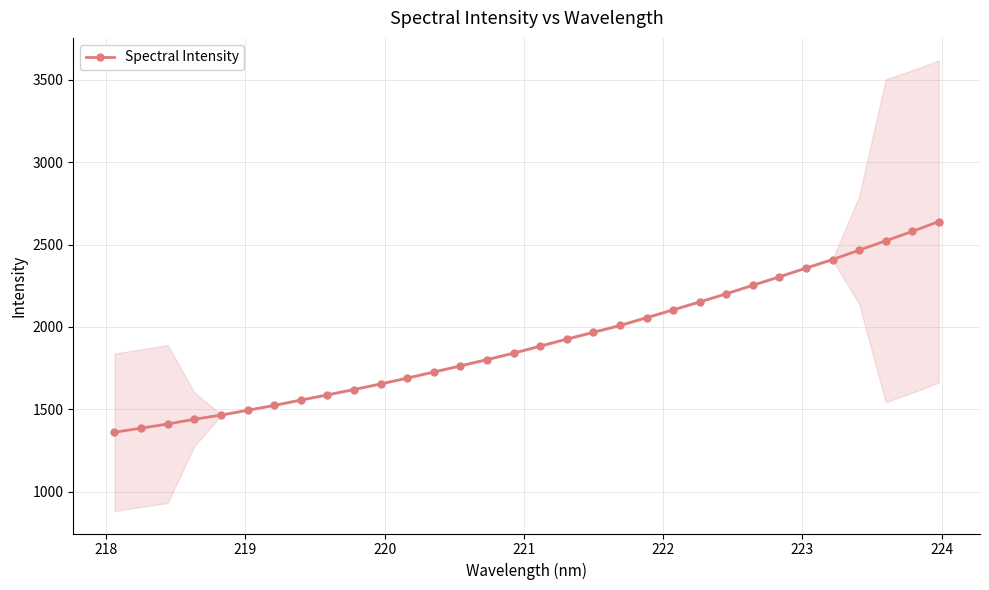

What is the value of the Spectral Intensity point at the 1st from the left?

1360.1